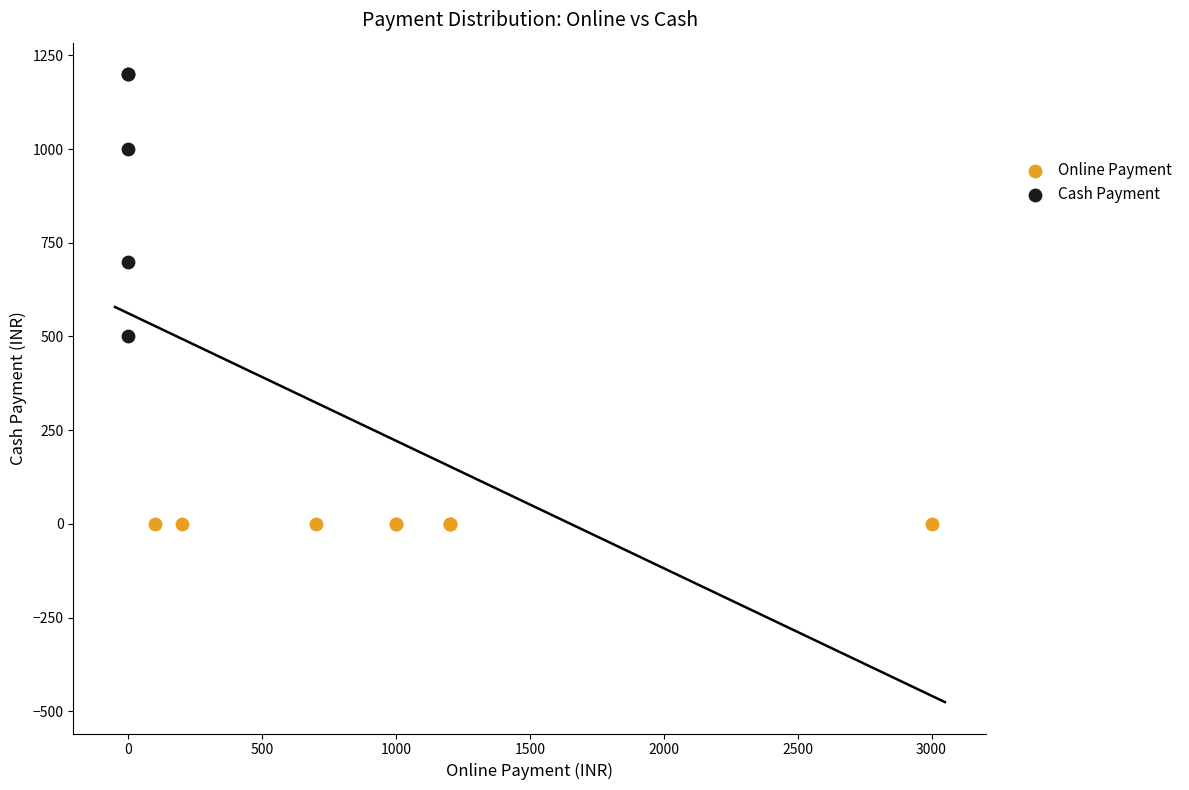

Which series contains the lowest Y value?

Online Payment